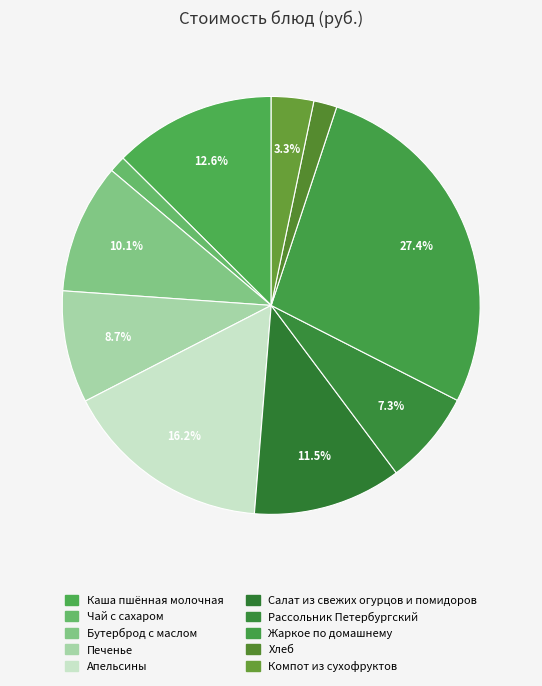

True or false: Бутерброд с маслом accounts for 10% of the total.

True